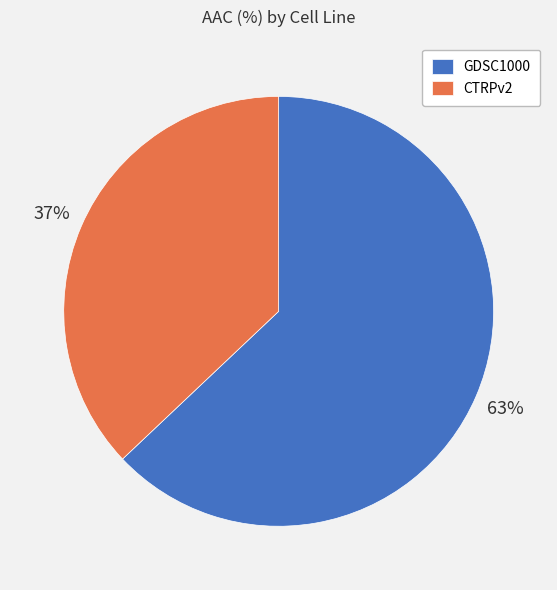

Is there any slice that represents more than half of the pie?

Yes